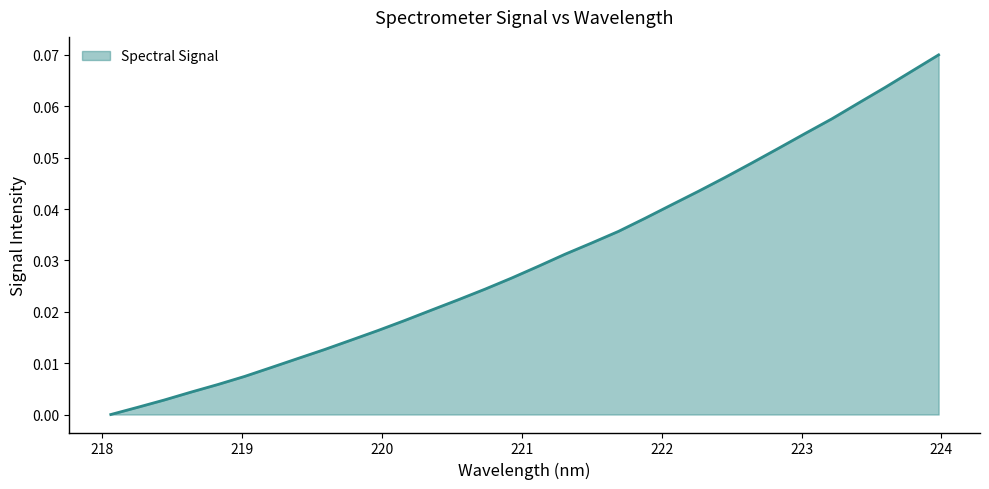

Which category has the lowest value across all series?

218.0596